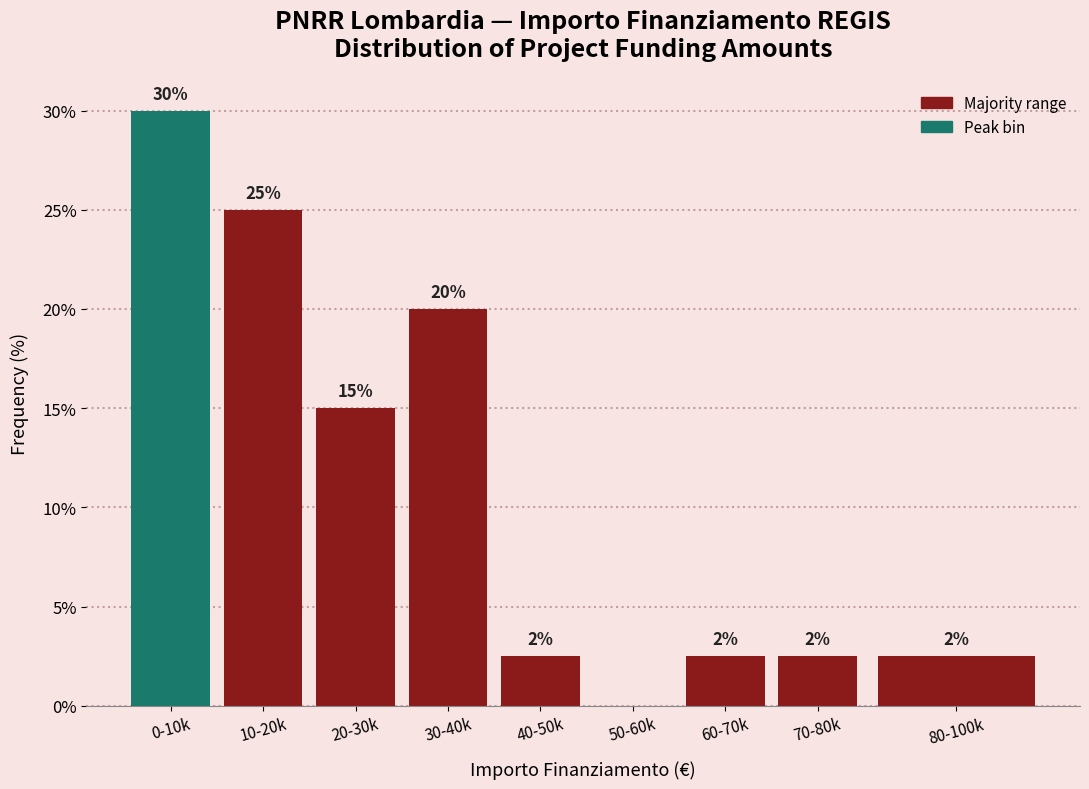

Where does the data first go above 2?

0-10k